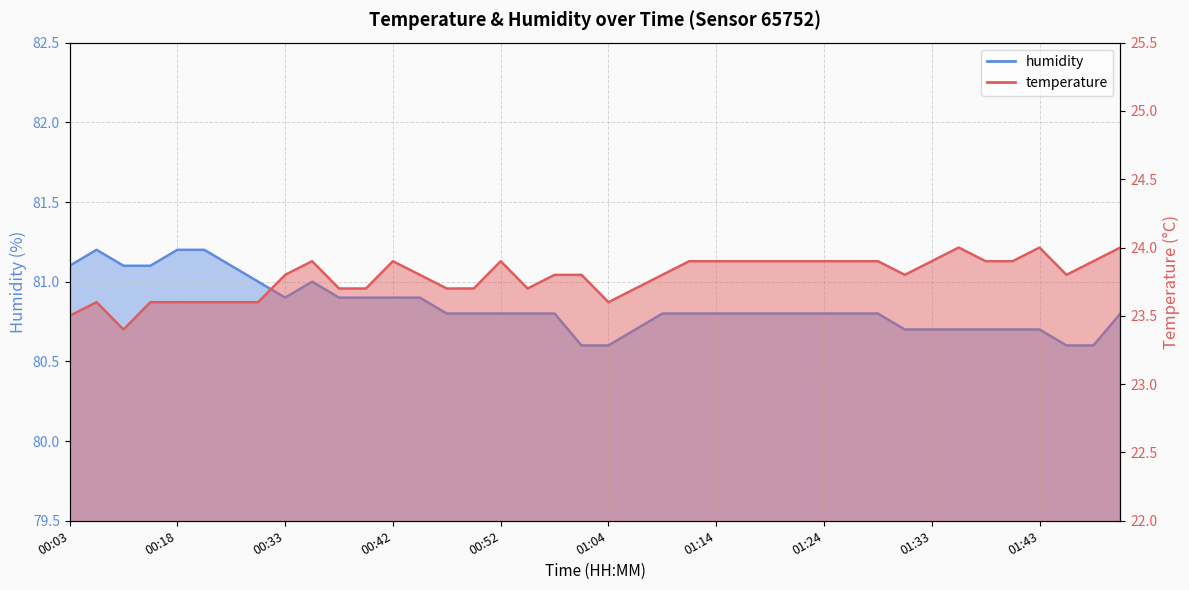

Between 00:28 and 01:12, which series saw the biggest shift?

temperature